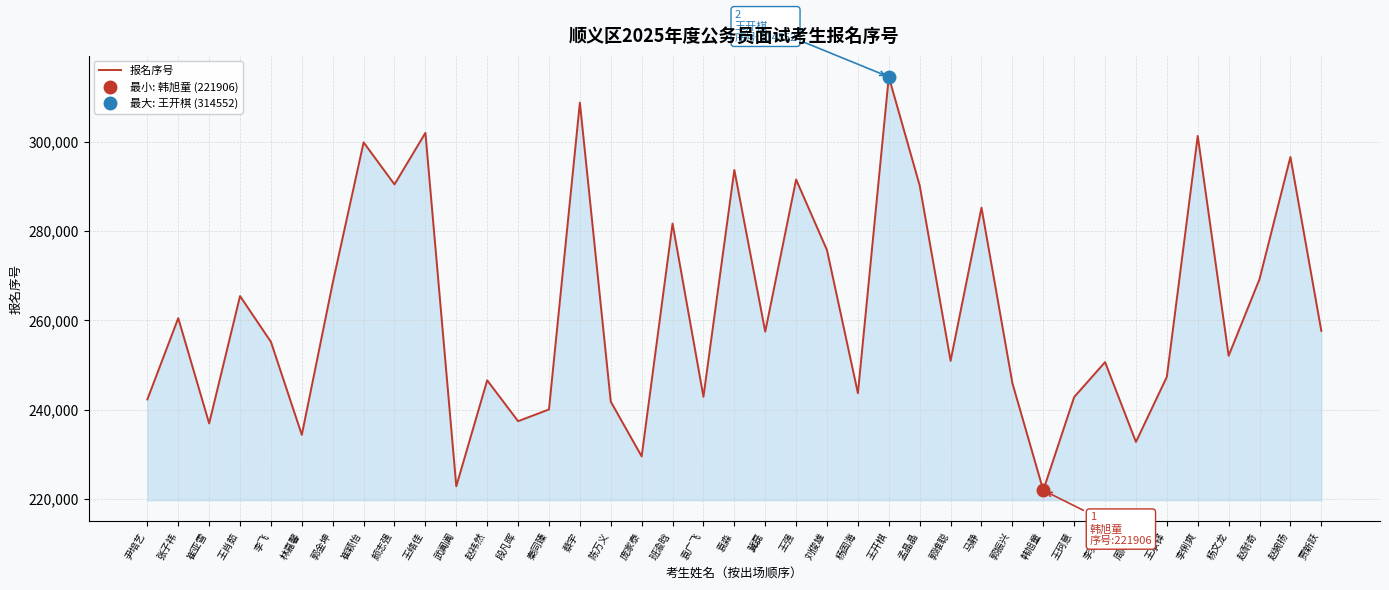

The value at 郭振兴 is 245935. True or false?

True